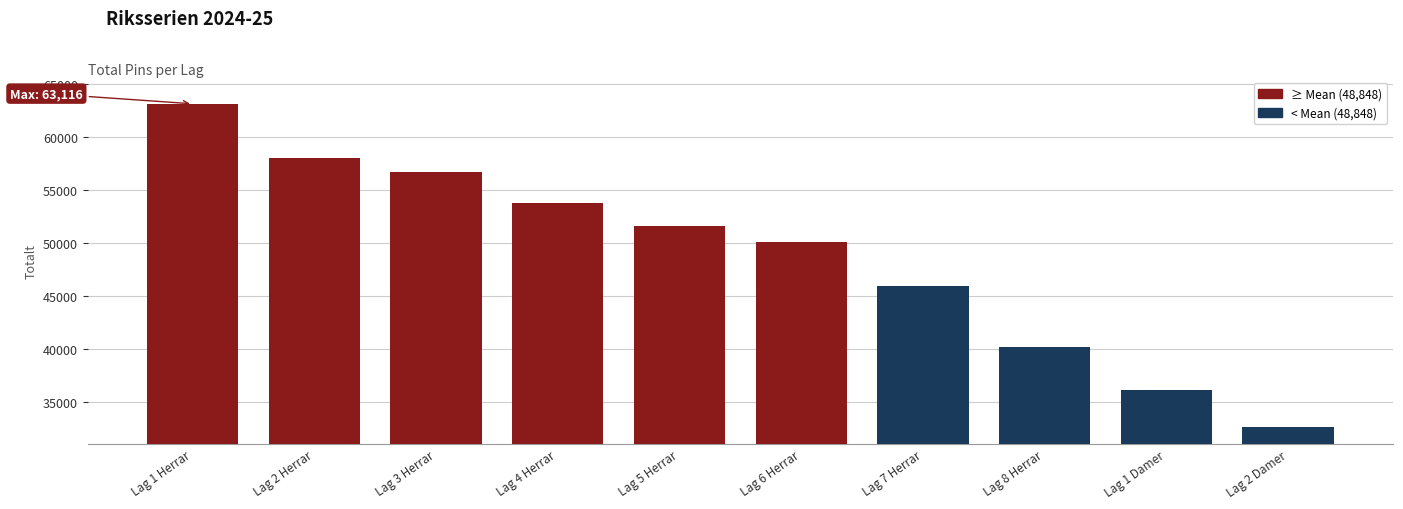

Reading left to right, extract all data points from this chart.

Lag 1 Herrar=63116	Lag 2 Herrar=58050	Lag 3 Herrar=56731	Lag 4 Herrar=53773	Lag 5 Herrar=51600	Lag 6 Herrar=50143	Lag 7 Herrar=45952	Lag 8 Herrar=40250	Lag 1 Damer=36159	Lag 2 Damer=32702